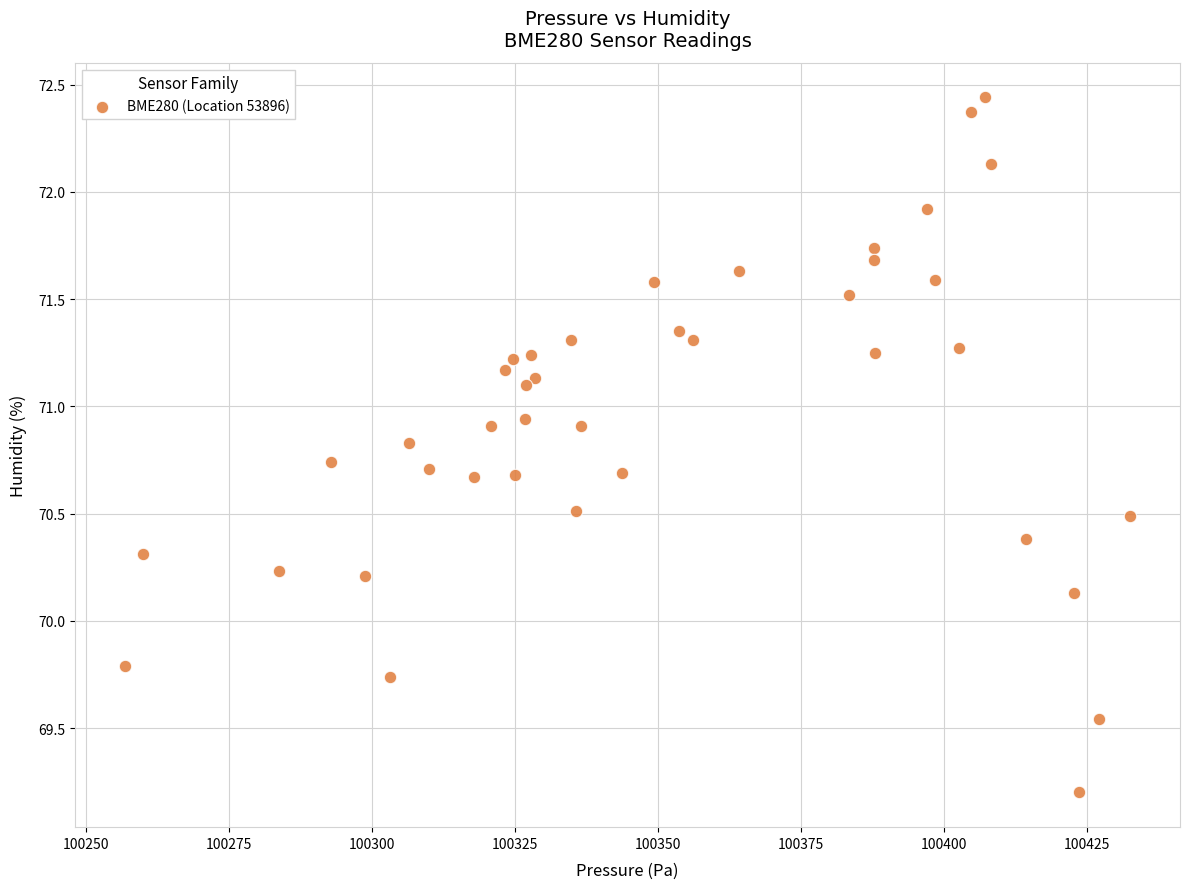

What Y value in the scatter plot is closest to 70?

70.1